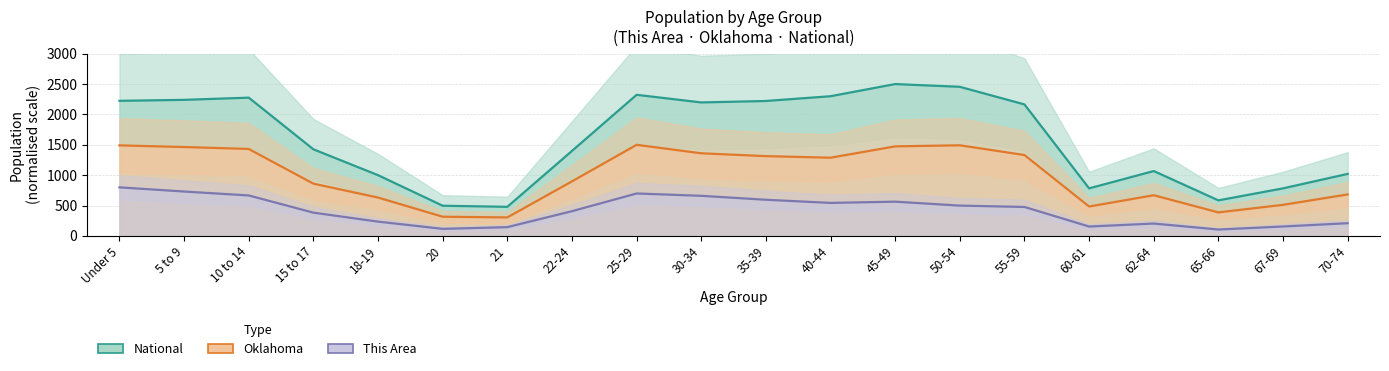

At which category does This Area reach its first local valley?

20